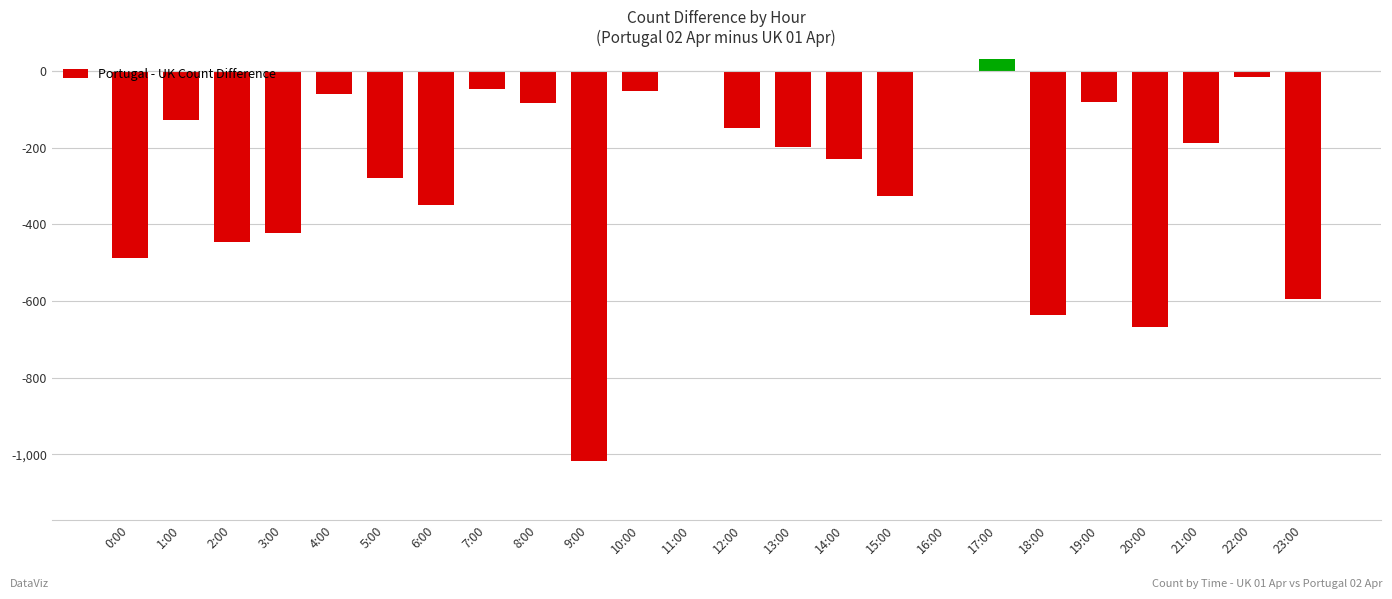

The chart shows a value of -16 at 22:00. True or false?

True